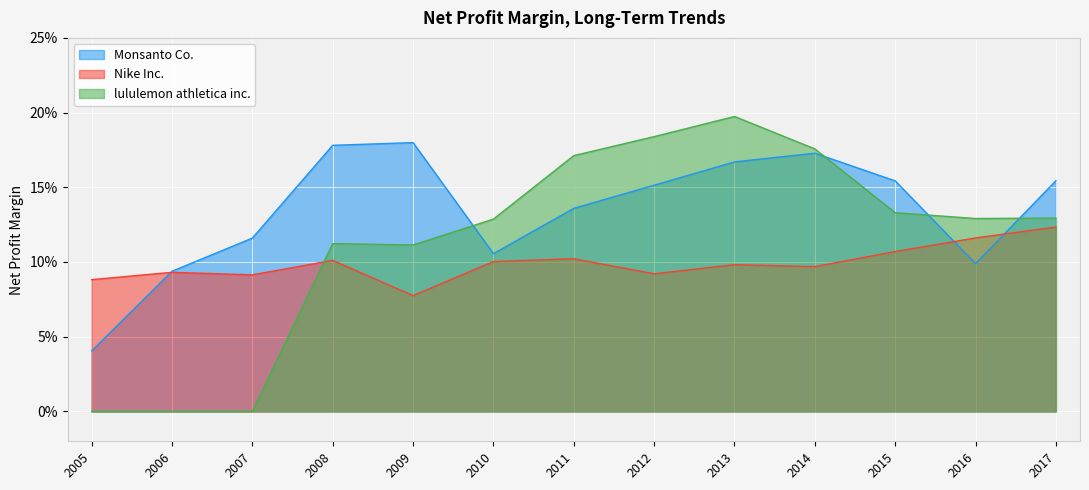

Reading right to left, list all the values displayed in this chart.

Monsanto Co.: 2017=0.2	2016=0.1	2015=0.2	2014=0.2	2013=0.2	2012=0.2	2011=0.1	2010=0.1	2009=0.2	2008=0.2	2007=0.1	2006=0.1	2005=0.0
Nike Inc.: 2017=0.1	2016=0.1	2015=0.1	2014=0.1	2013=0.1	2012=0.1	2011=0.1	2010=0.1	2009=0.1	2008=0.1	2007=0.1	2006=0.1	2005=0.1
lululemon athletica inc.: 2017=0.1	2016=0.1	2015=0.1	2014=0.2	2013=0.2	2012=0.2	2011=0.2	2010=0.1	2009=0.1	2008=0.1	2007=0.0	2006=0.0	2005=0.0